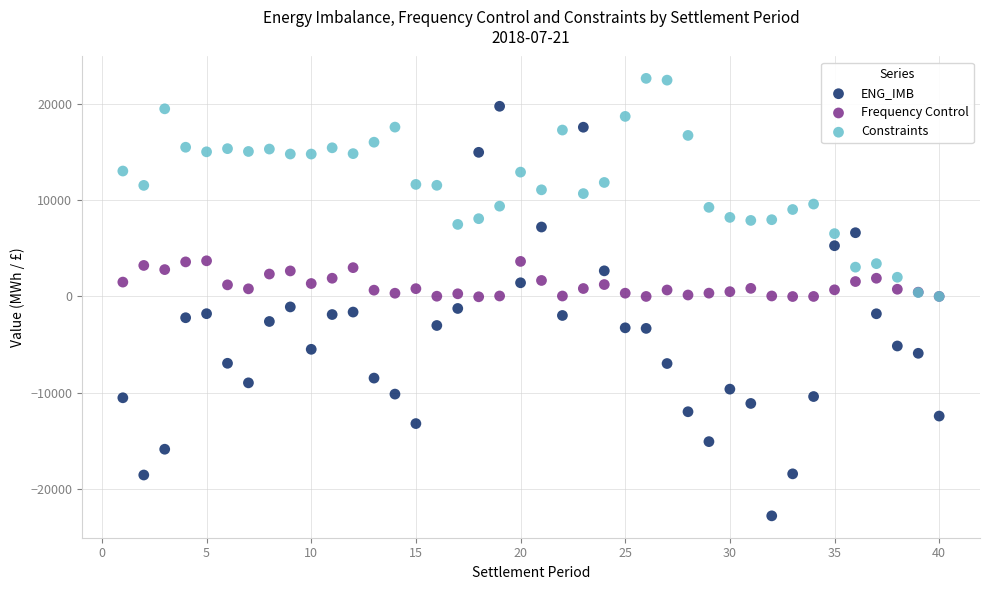

What are all the series names shown in the legend?

ENG_IMB, Frequency Control, Constraints